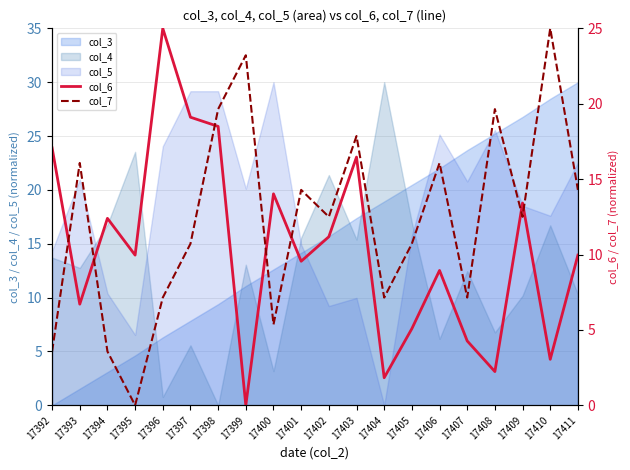

Is the value of col_4 at 17411 greater than the value of col_3 at 17393?

Yes